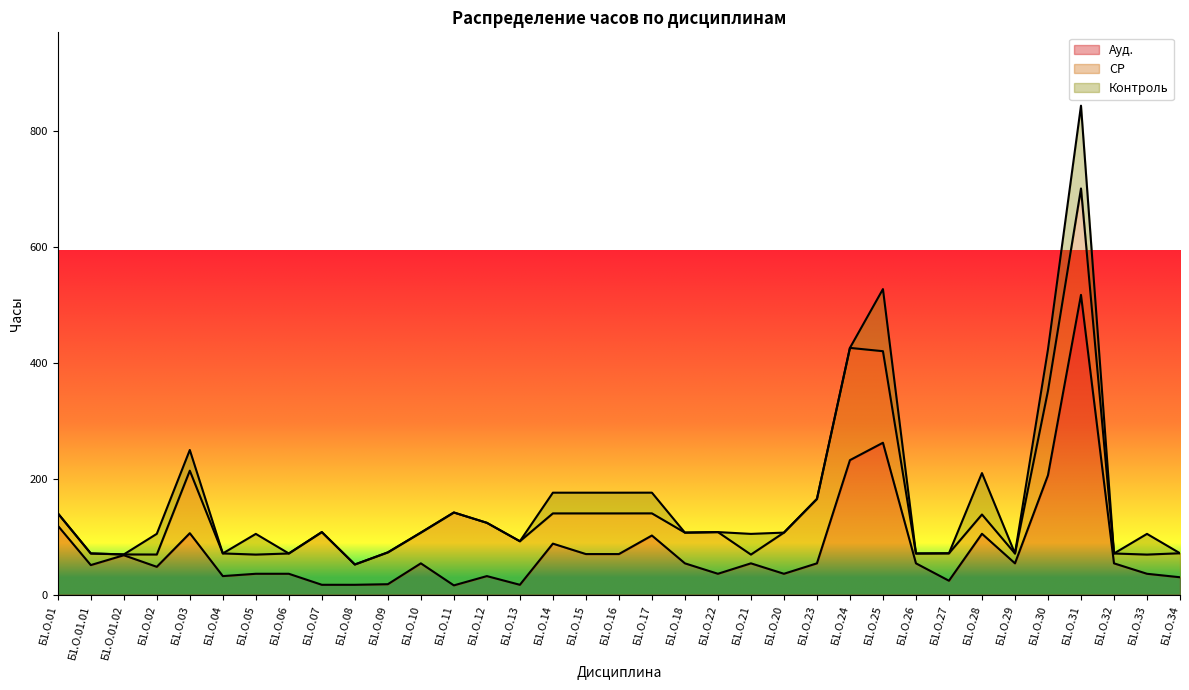

At which label does Ауд. reach its peak?

Б1.О.31